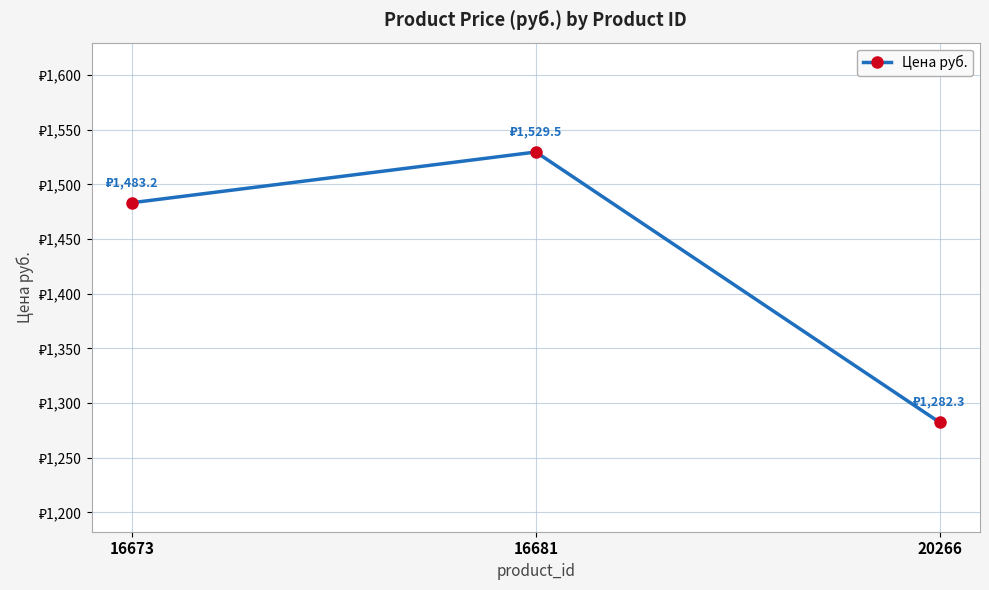

The chart shows a value of 926.3 at 16681. True or false?

False